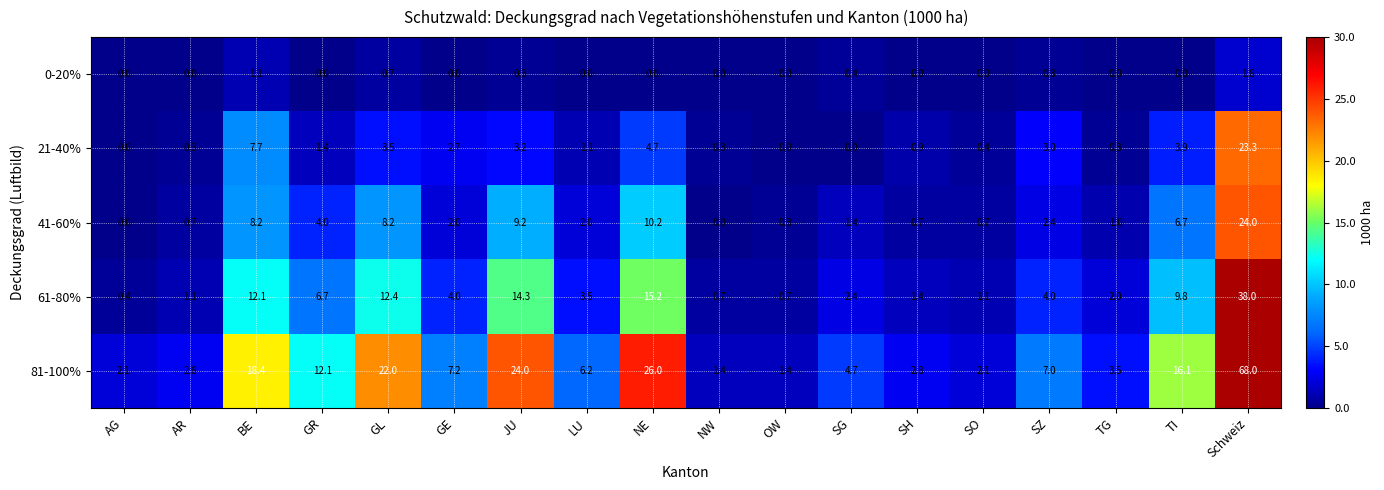

At which category is the sum across all series the highest?

Schweiz